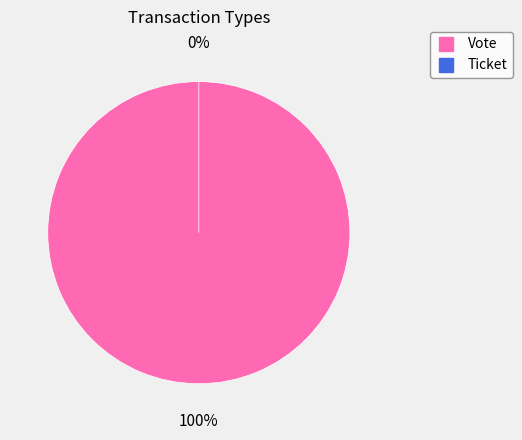

How many segments does this pie chart have?

2